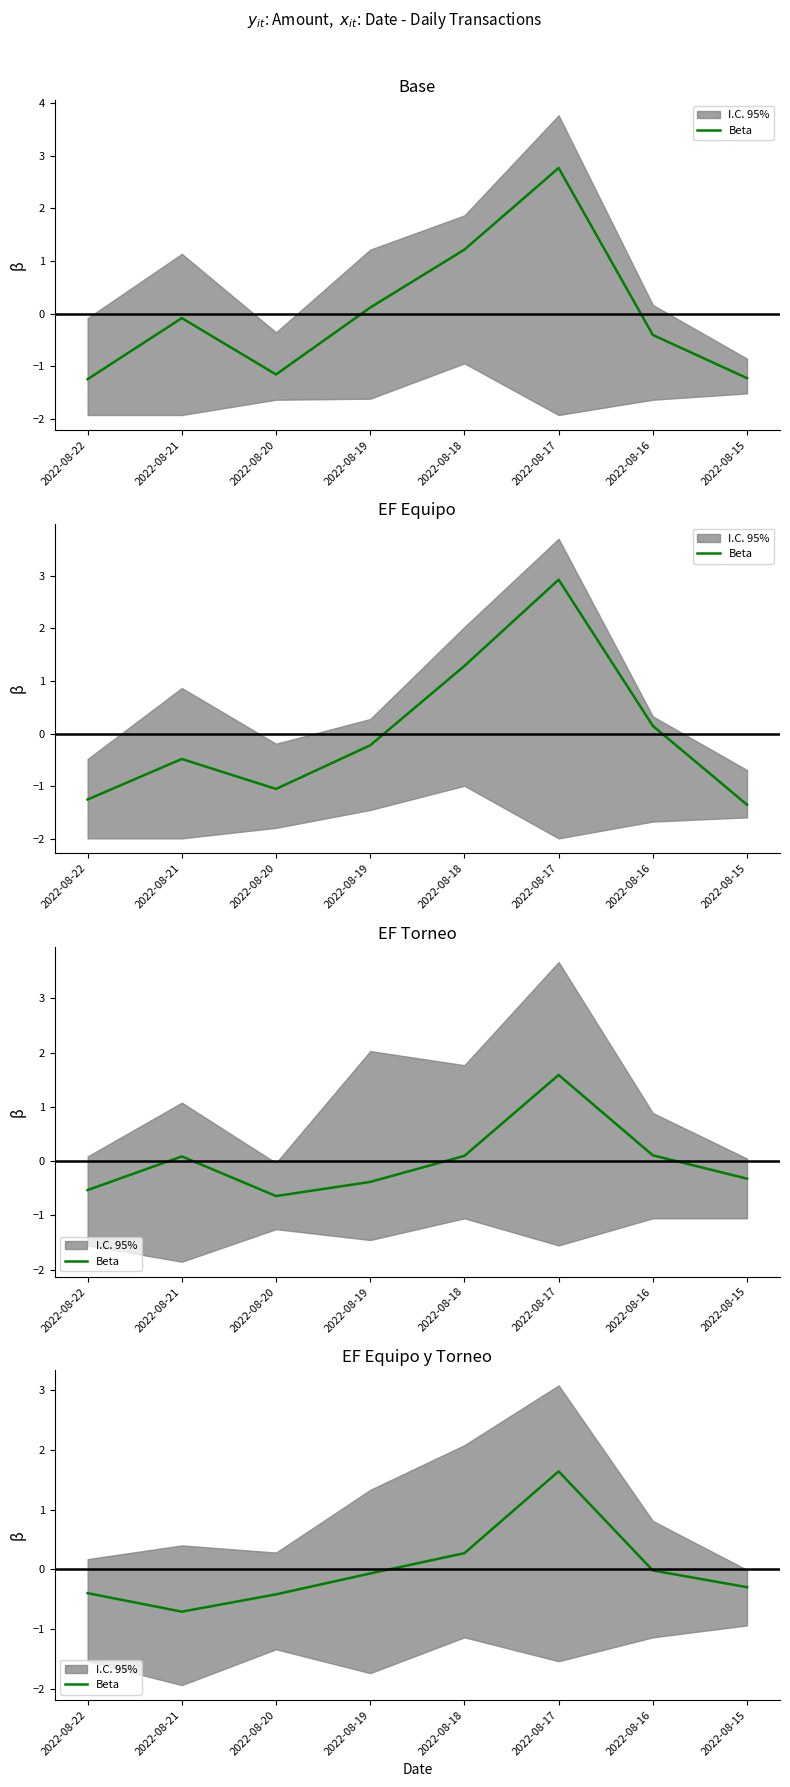

Count the number of values greater than 0.

2